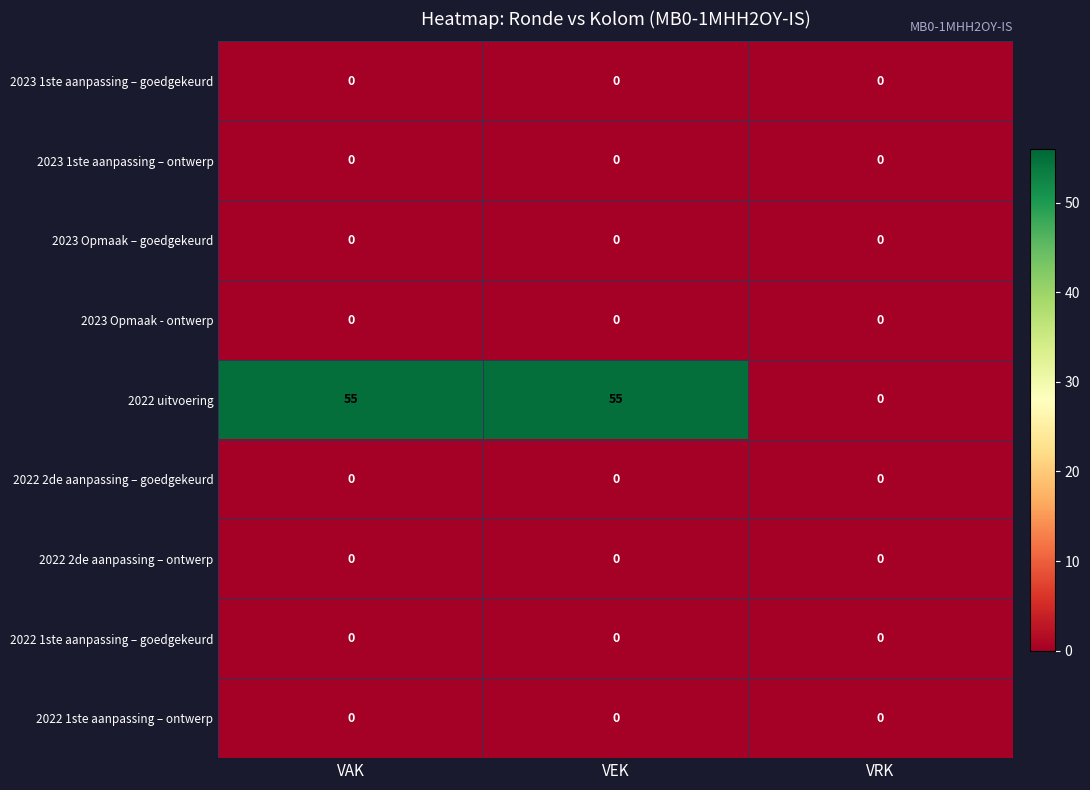

Which series has the widest spread of values?

2022 uitvoering